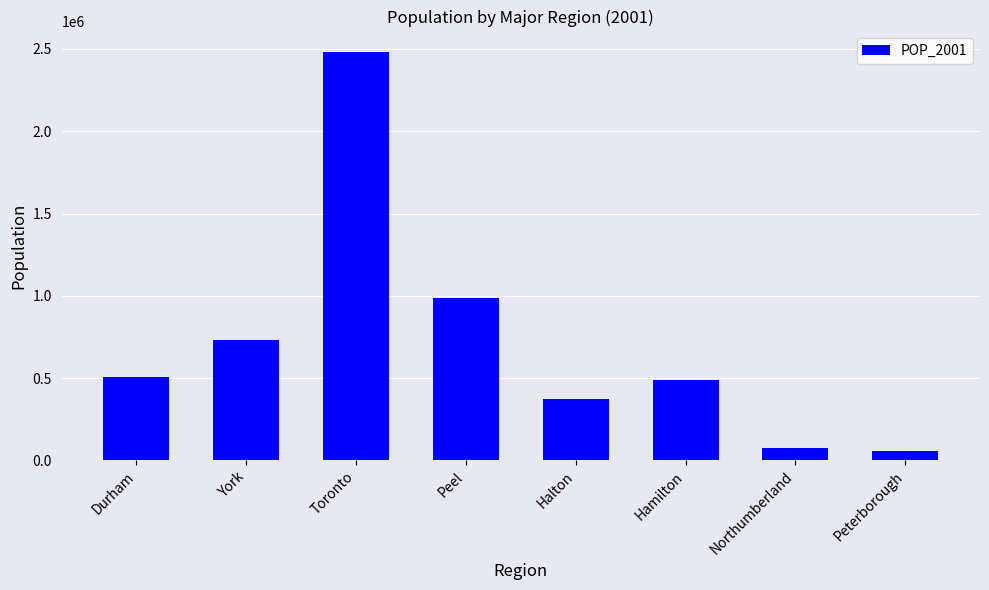

True or false: the data shows 4234899 at Toronto.

False